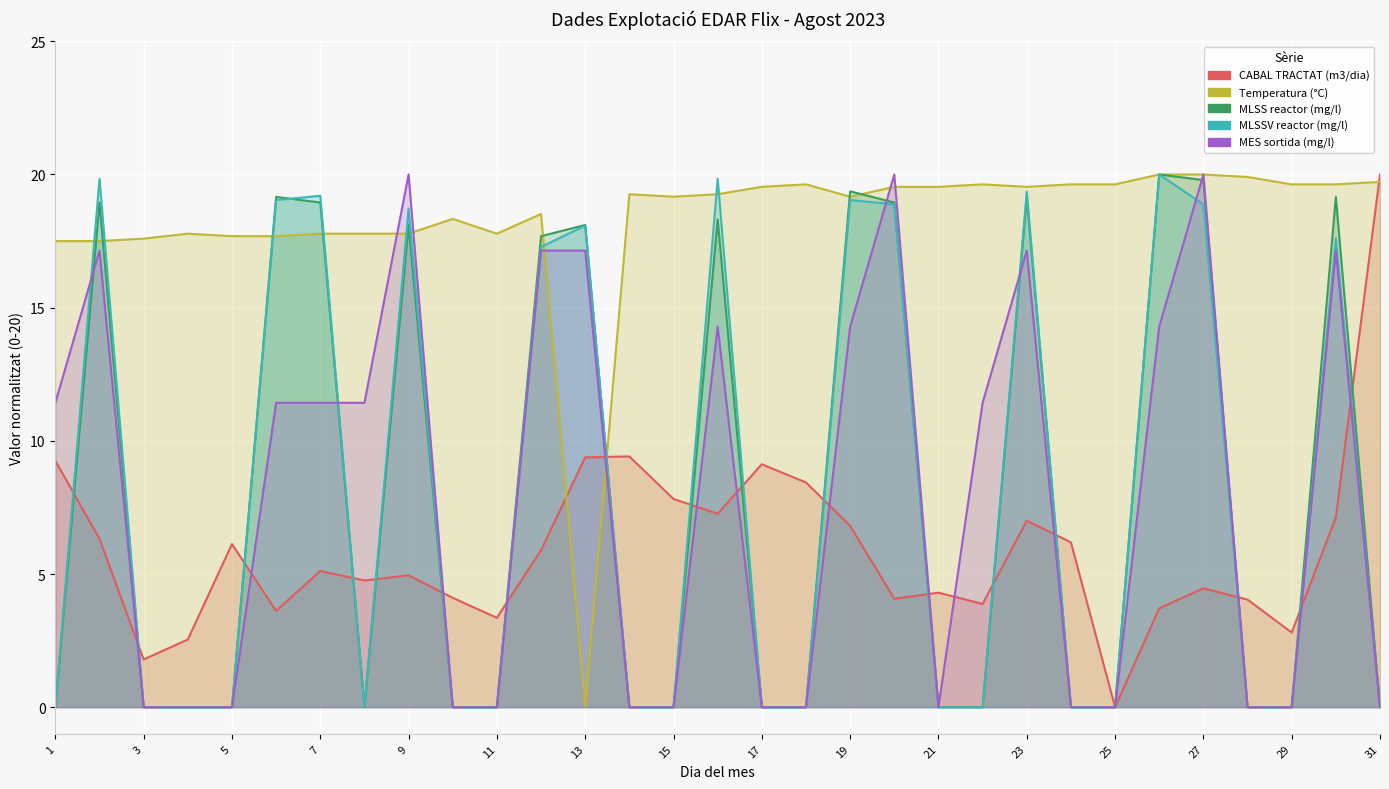

What is the average value of the MLSS reactor (mg/l) series?

7.9